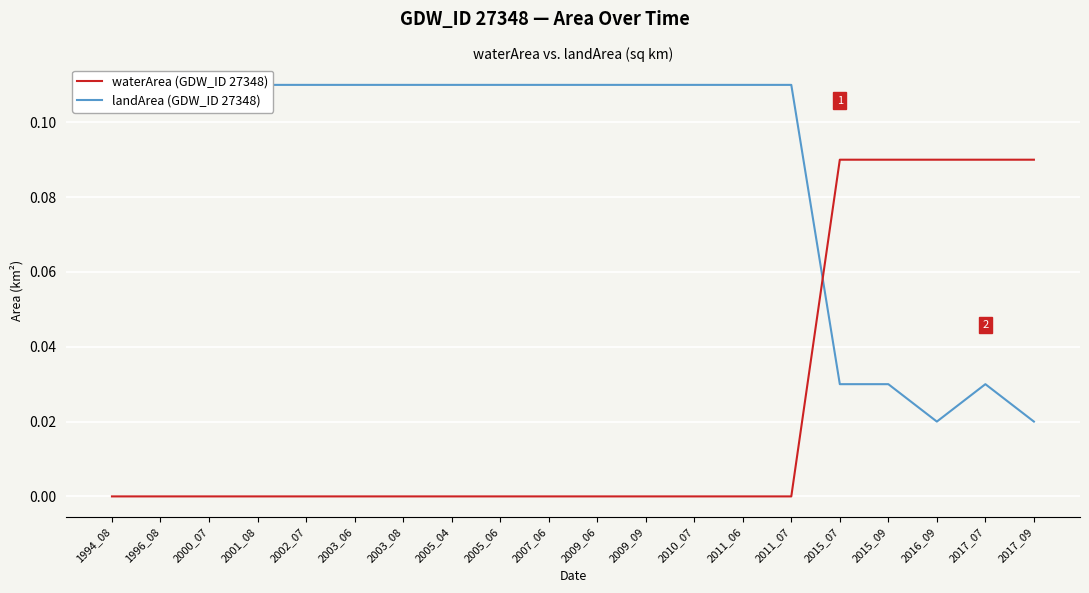

Reading left to right, extract all data points from this chart.

waterArea (GDW_ID 27348): 0.0	0.0	0.0	0.0	0.0	0.0	0.0	0.0	0.0	0.0	0.0	0.0	0.0	0.0	0.0	0.1	0.1	0.1	0.1	0.1
landArea (GDW_ID 27348): 0.1	0.1	0.1	0.1	0.1	0.1	0.1	0.1	0.1	0.1	0.1	0.1	0.1	0.1	0.1	0.0	0.0	0.0	0.0	0.0